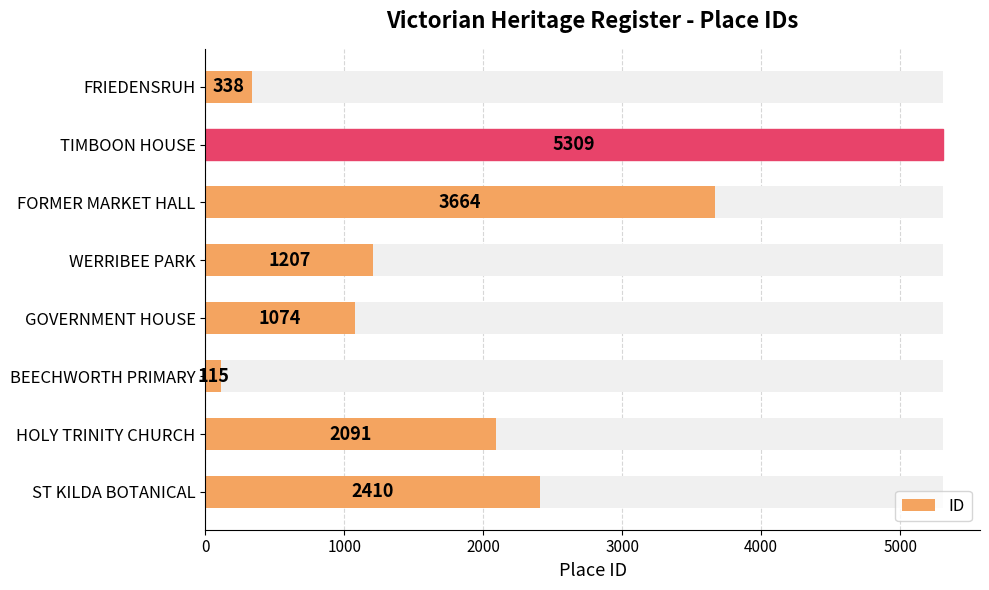

What is the sum of all values?

16208